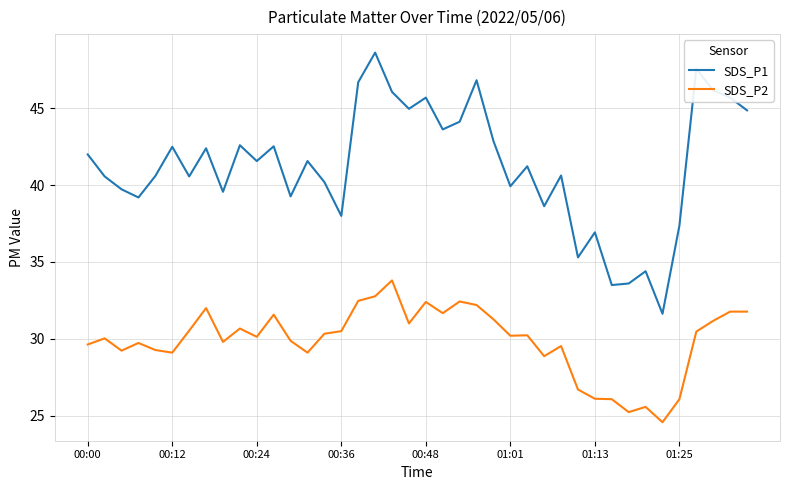

True or false: SDS_P2 and SDS_P1 intersect in this chart.

False